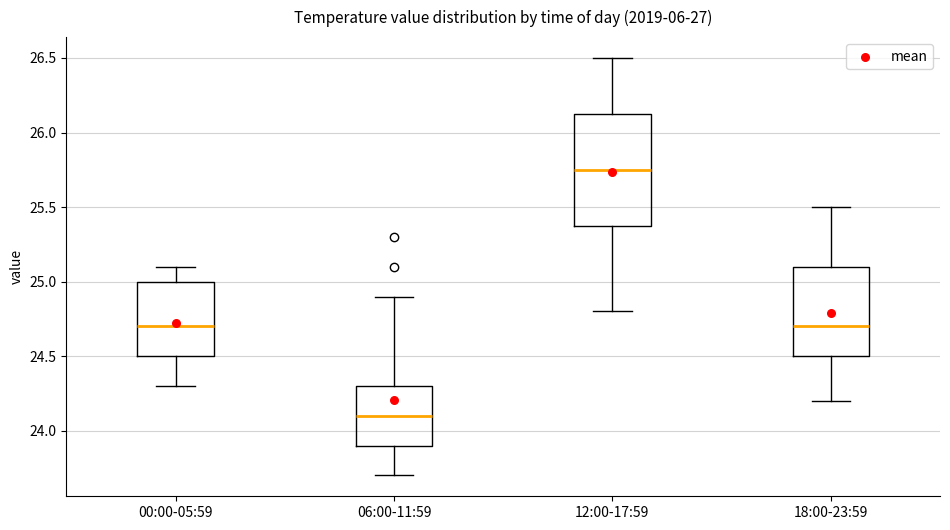

Which box's median line is the lowest?

06:00-11:59